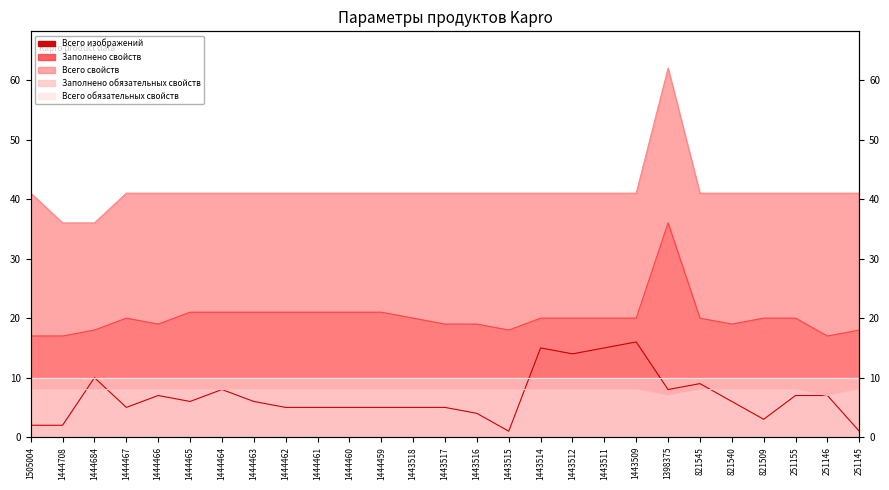

Which category has the lowest value across all series?

1443515